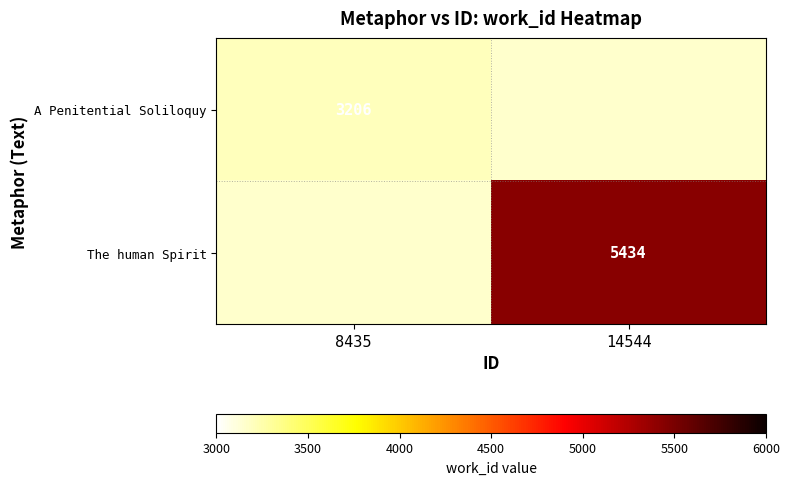

The The human Spirit series shows 5434 at 14544. True or false?

True